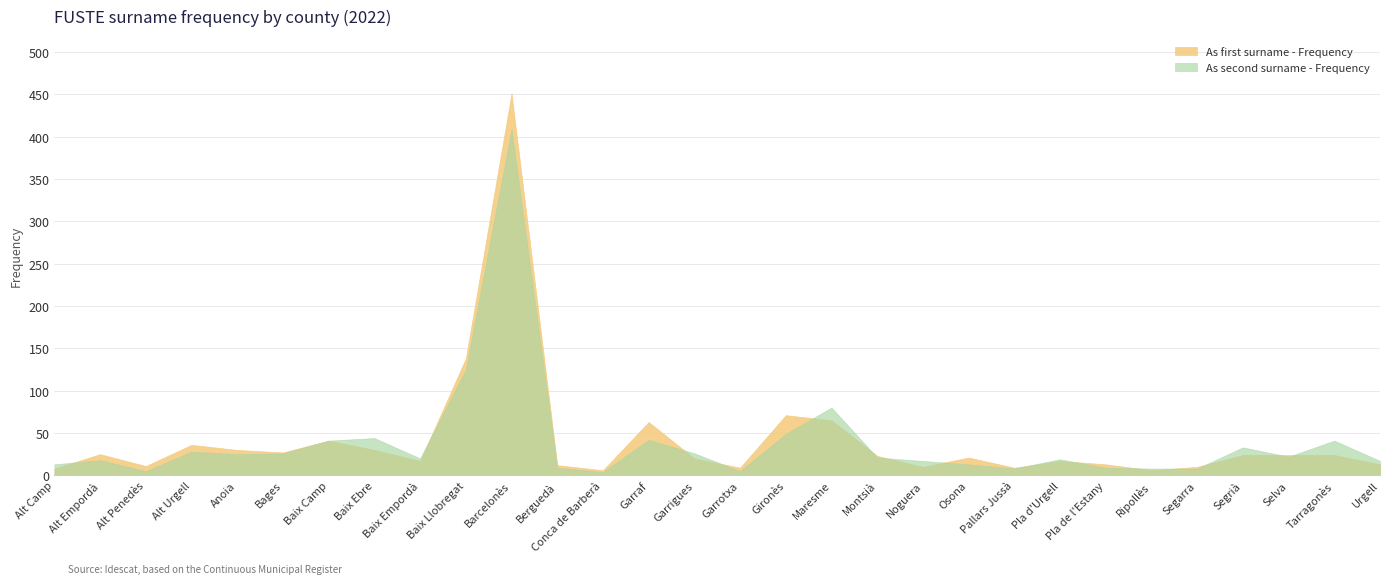

At how many categories does at least one series exceed 108?

2